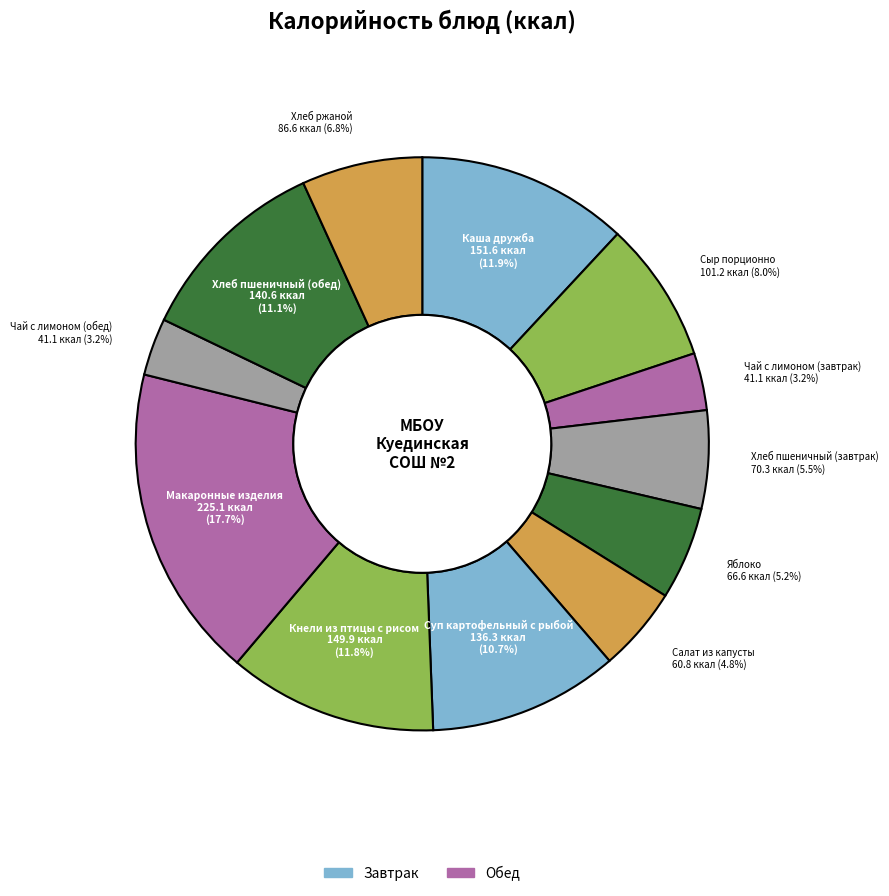

How many slices are in this pie chart?

12